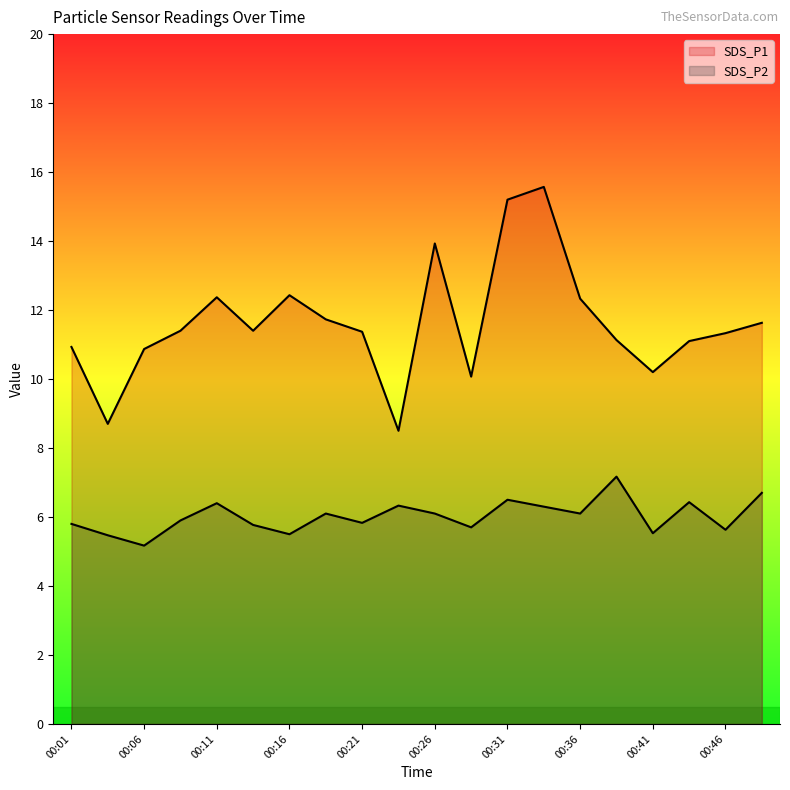

How many values in the SDS_P2 series exceed 6?

10